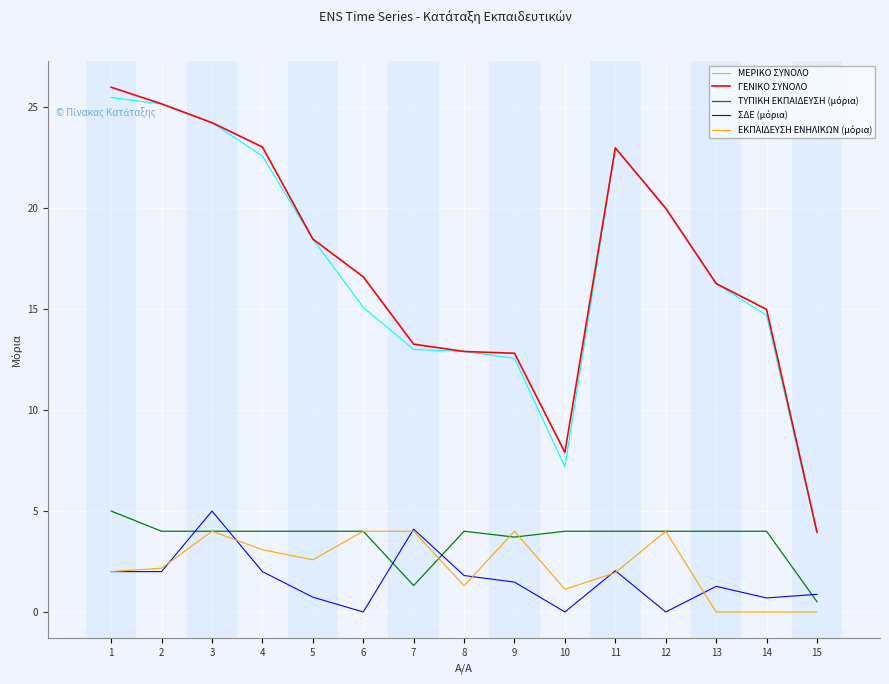

True or false: ΓΕΝΙΚΟ ΣΥΝΟΛΟ has a value of 4.0 at 15.

True